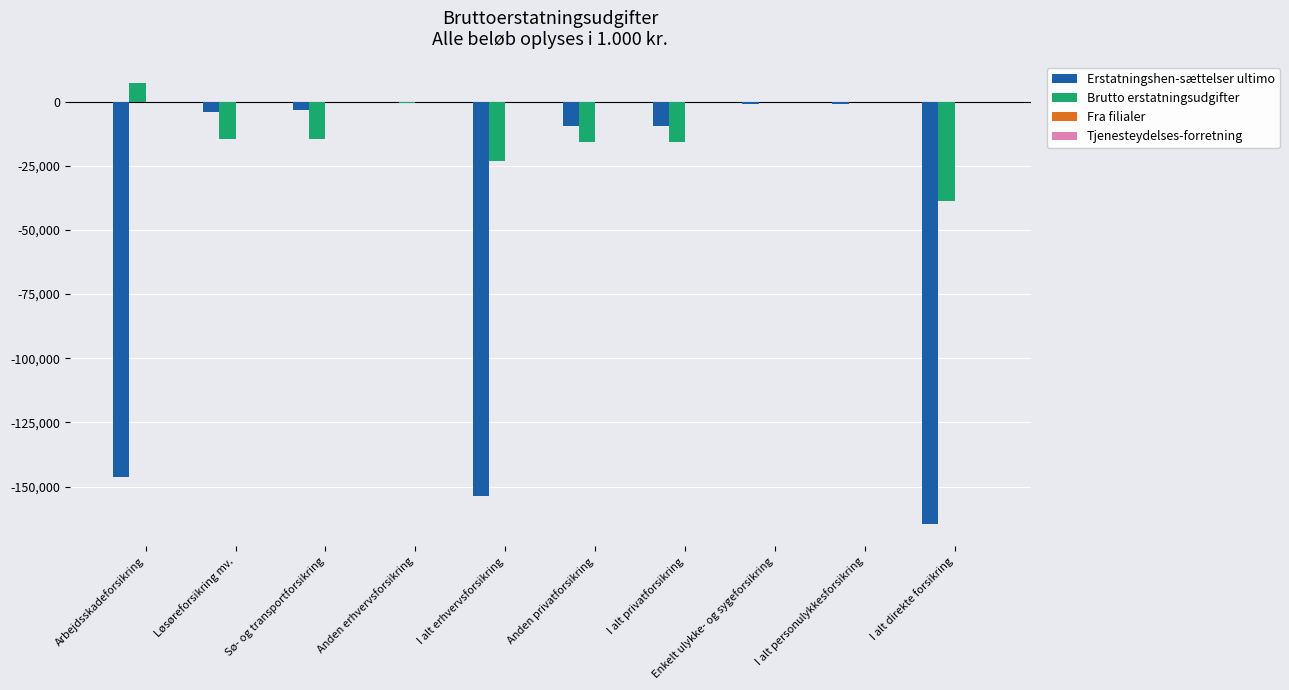

The value of Brutto erstatningsudgifter at Anden privatforsikring is -23426. True or false?

False